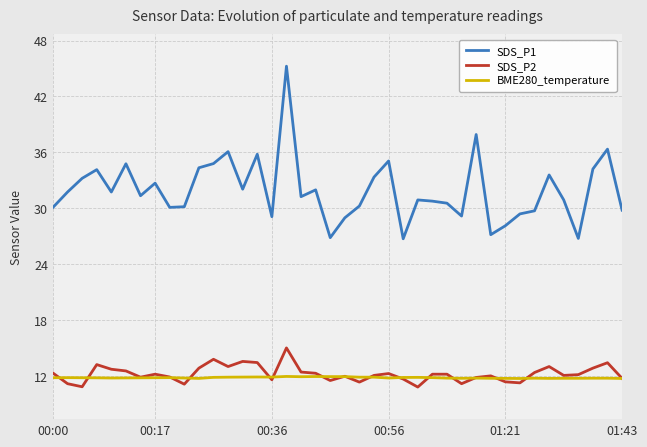

Which series has the largest total across all categories?

SDS_P1